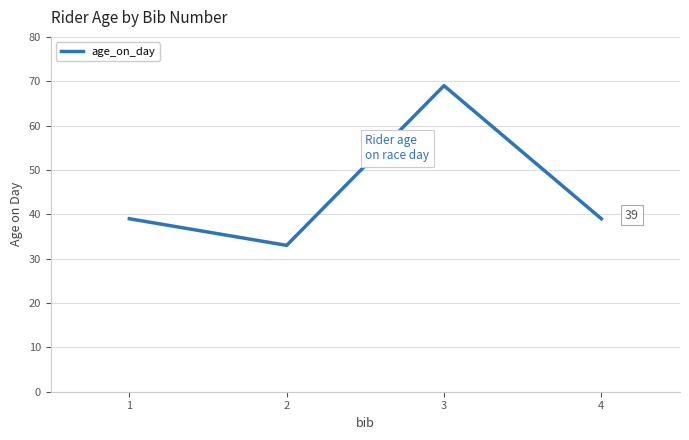

Reading left to right, extract all data points from this chart.

1=39	2=33	3=69	4=39